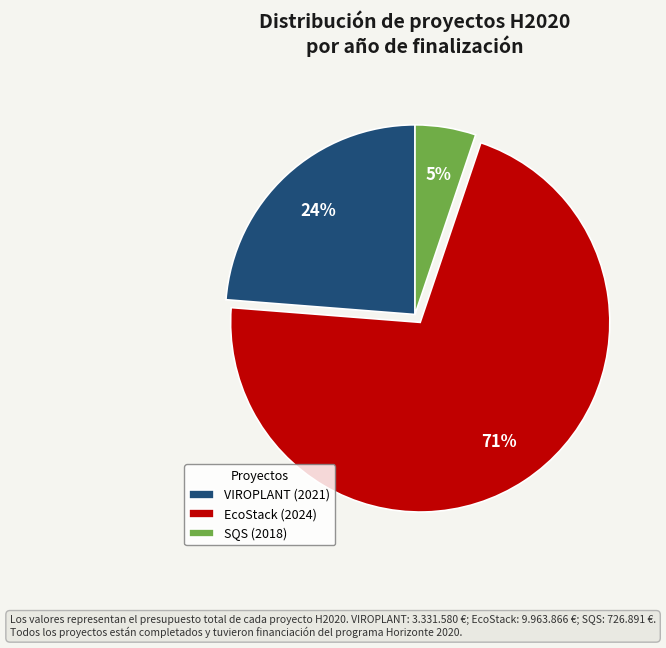

Rank the categories by value from highest to lowest.

EcoStack (2024), VIROPLANT (2021), SQS (2018)